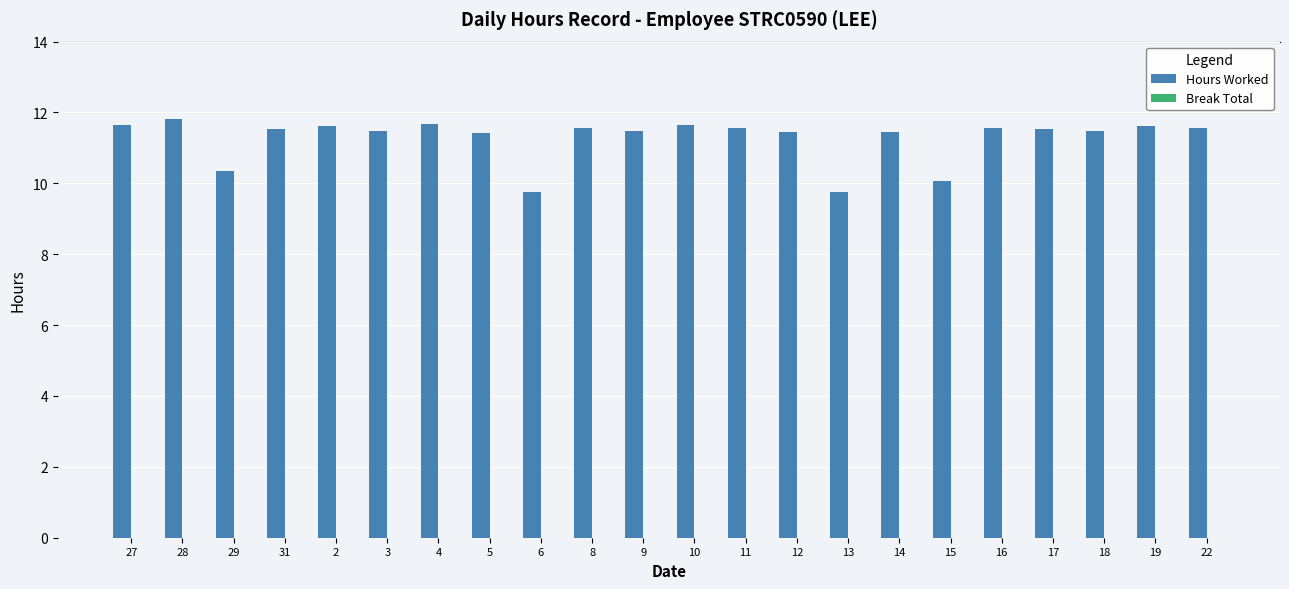

What is the change in value from 13 to 18?

+1.7